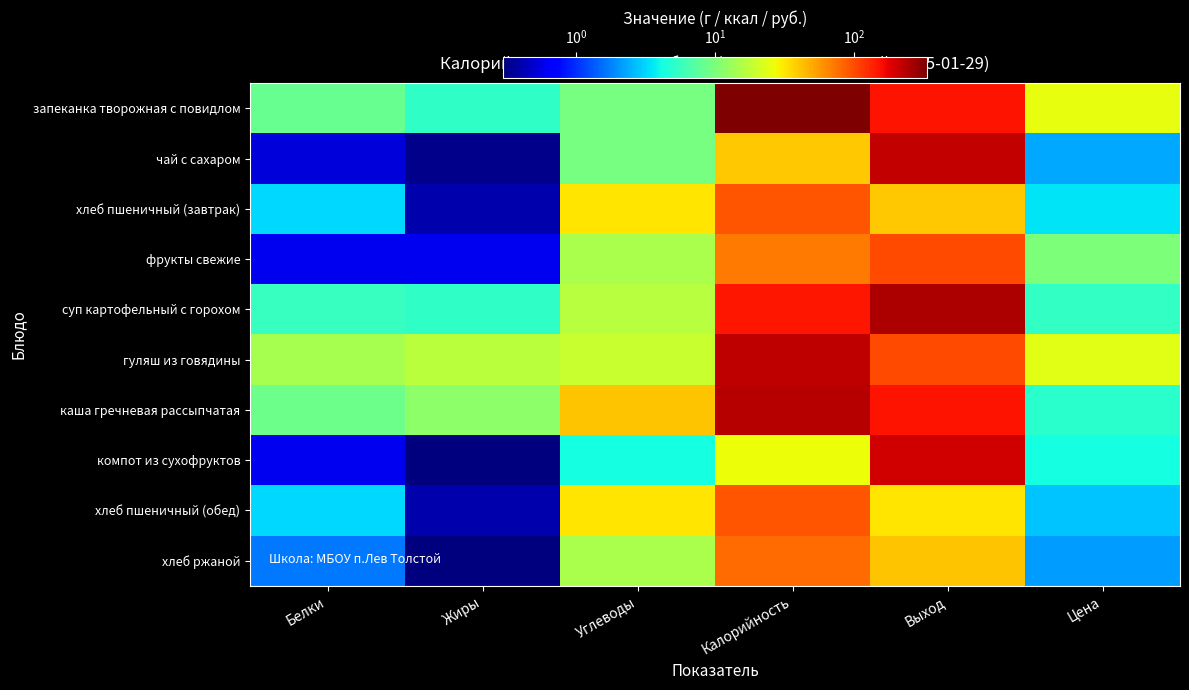

What is the spread (max minus min) of values at Калорийность?

304.0